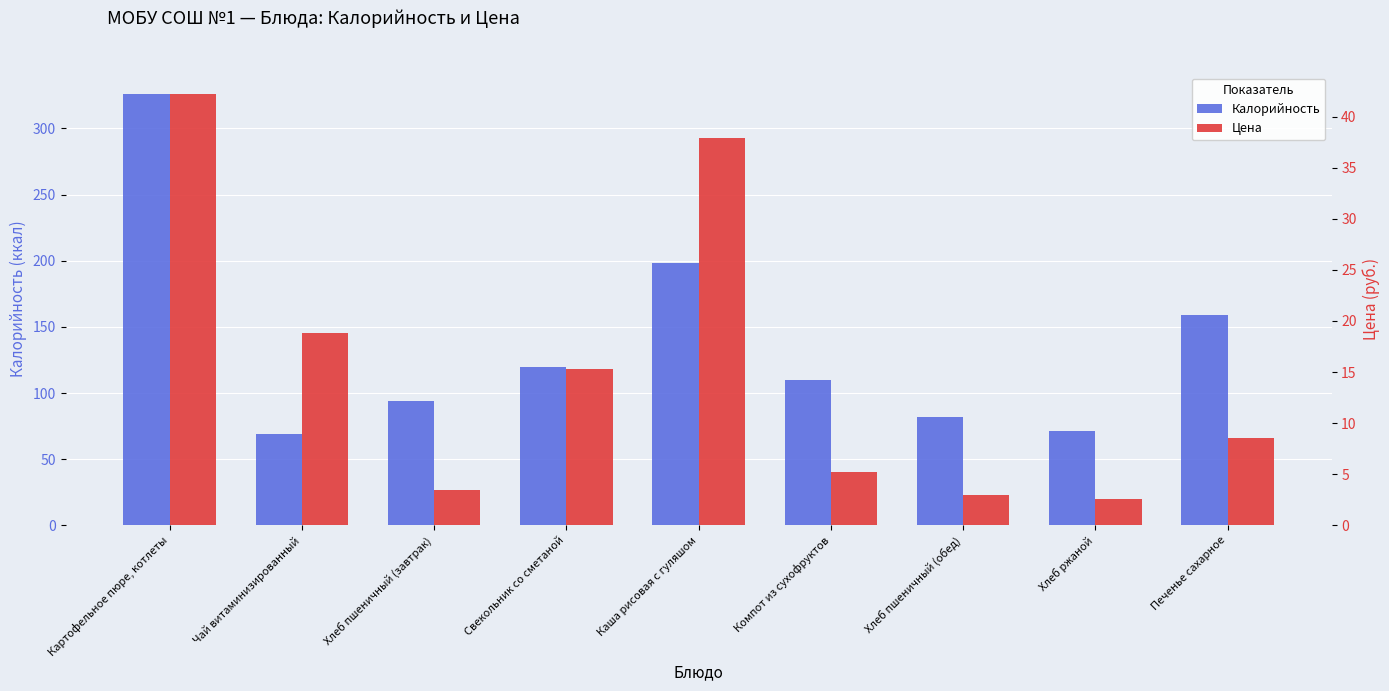

Is it true that Цена equals 42.2 at Картофельное пюре, котлеты?

True